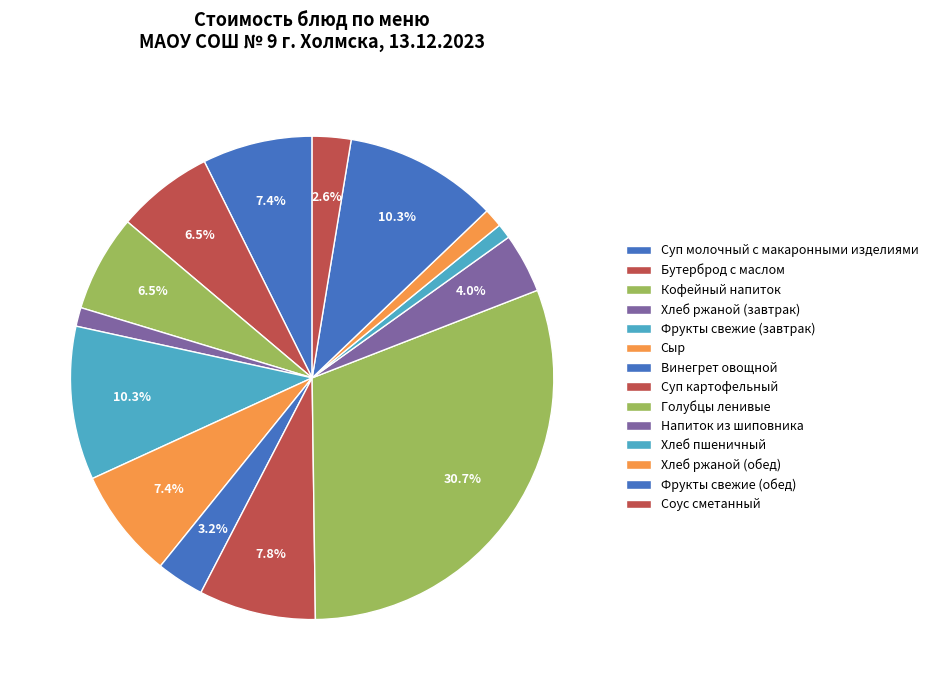

Between Голубцы ленивые and Напиток из шиповника, which is larger?

Голубцы ленивые